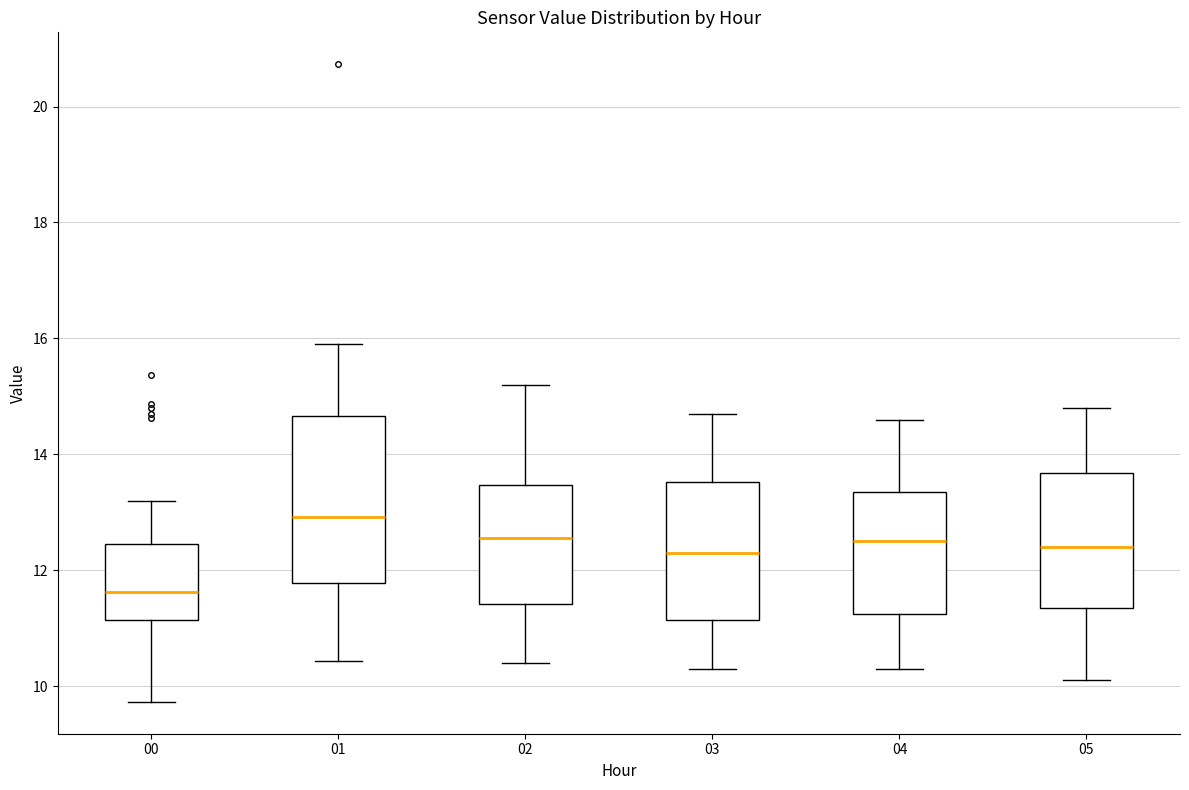

Reading left to right, transcribe this box plot: for each box, give where its median line is, the range the box spans, and where its two whiskers end, as read against the y-axis. The values are not printed on the chart, so give them approximately, as read against the axis.

00: median 11.6, box 11.2 to 12.4, whiskers 9.8 to 13.2
01: median 13.0, box 11.8 to 14.6, whiskers 10.4 to 16.0
02: median 12.6, box 11.4 to 13.4, whiskers 10.4 to 15.2
03: median 12.4, box 11.2 to 13.6, whiskers 10.4 to 14.8
04: median 12.6, box 11.2 to 13.4, whiskers 10.4 to 14.6
05: median 12.4, box 11.4 to 13.6, whiskers 10.2 to 14.8